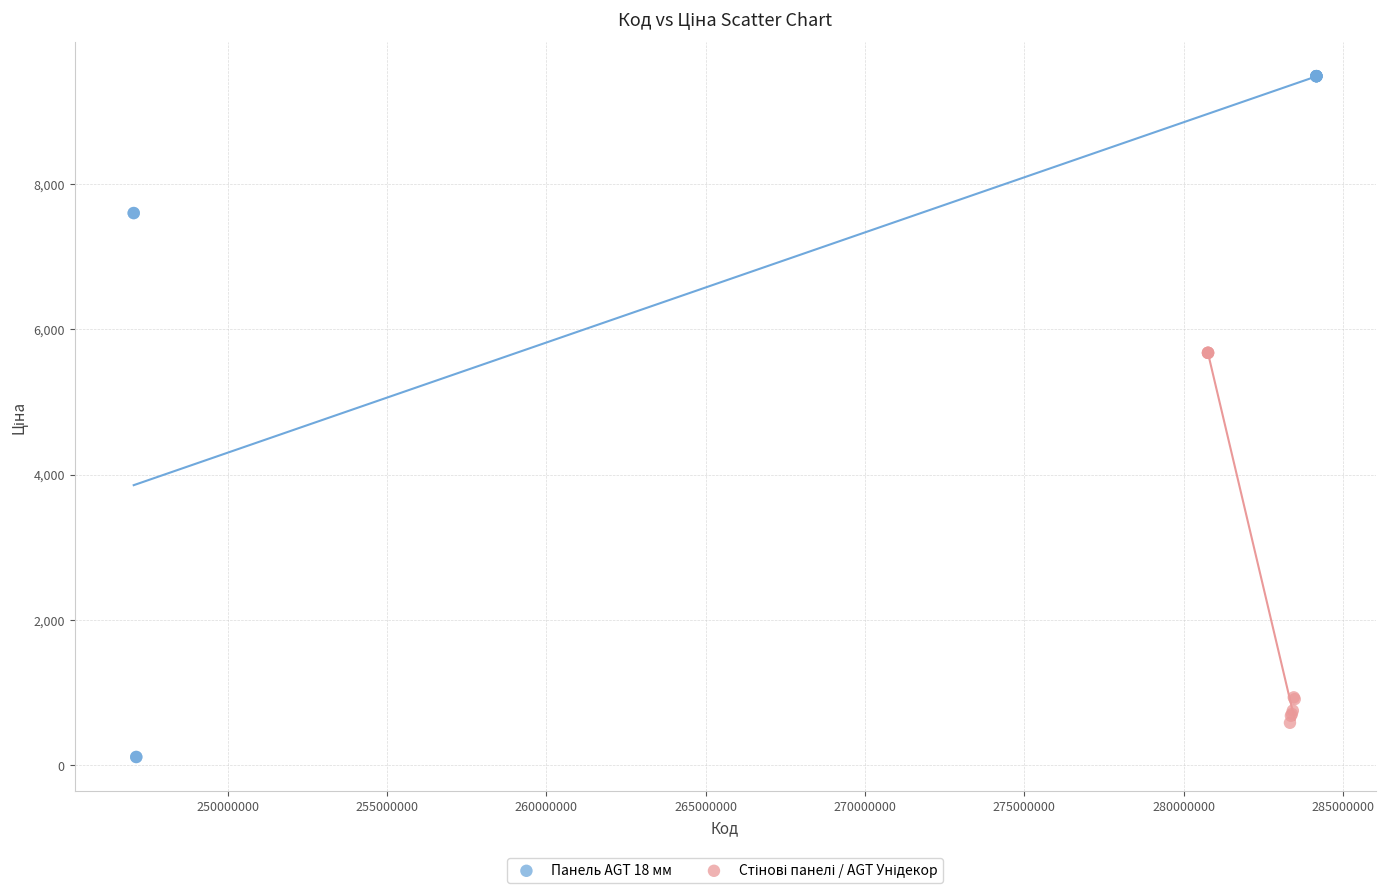

Which series reaches the maximum Y coordinate?

Панель AGT 18 мм